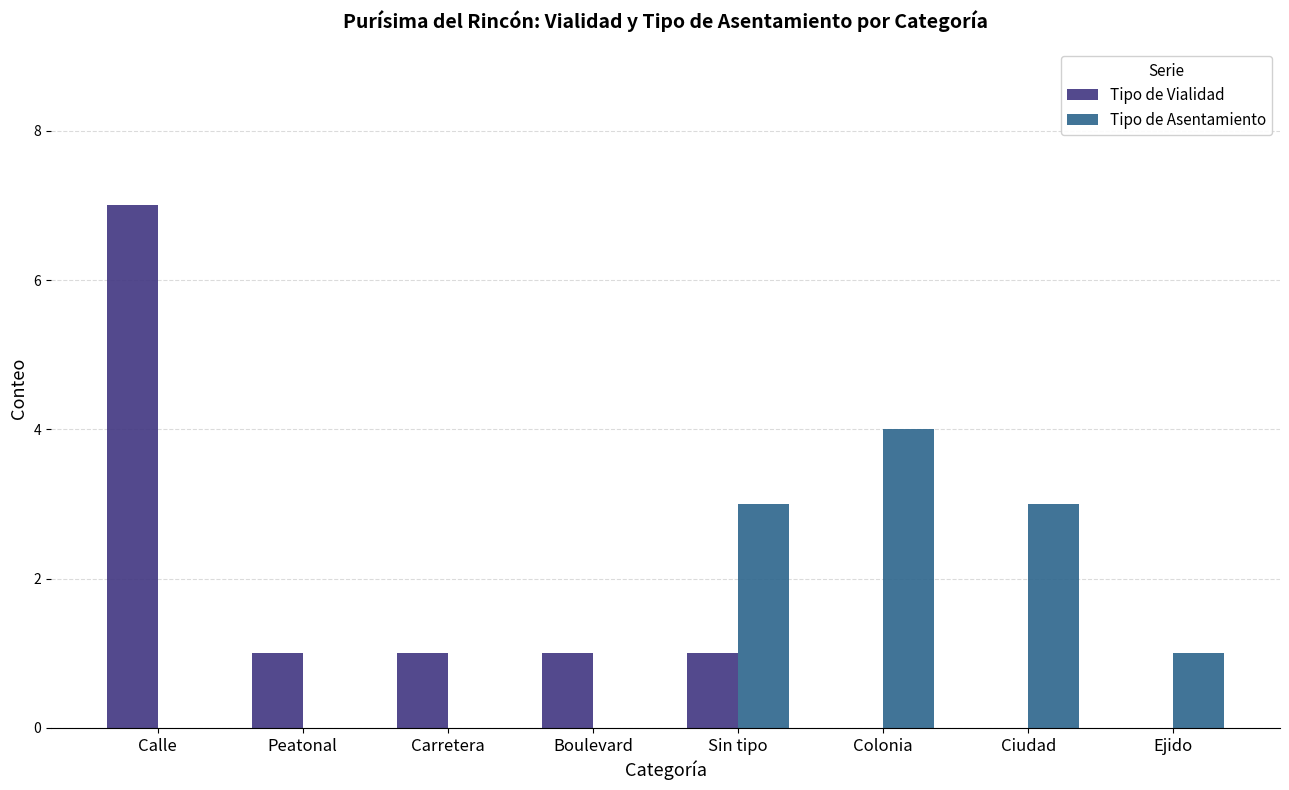

Which label corresponds to the largest value in the chart?

Calle